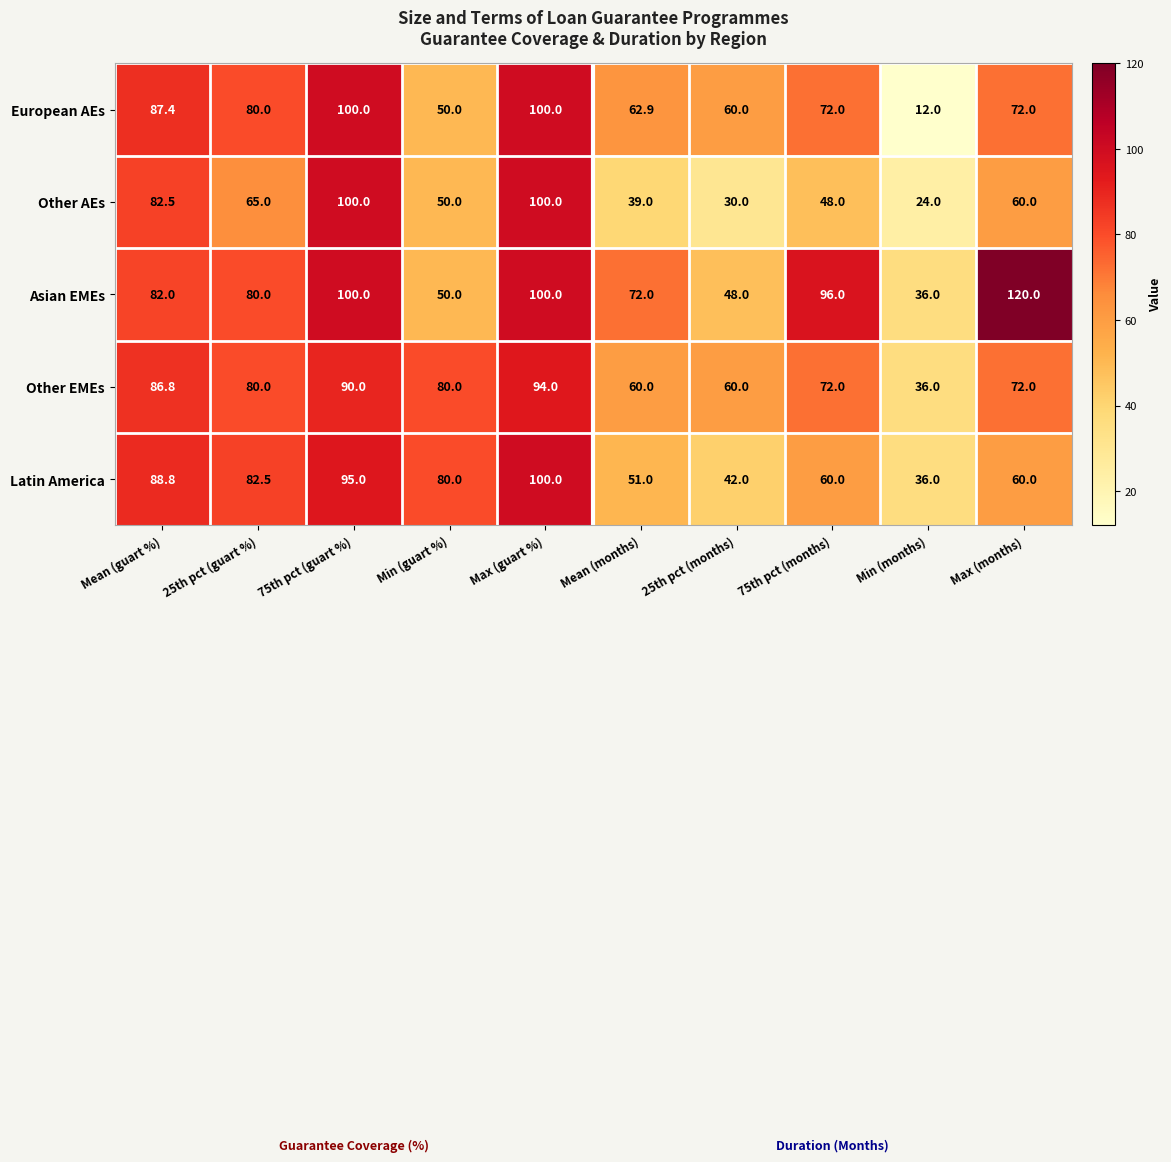

Which series has the largest range (max minus min)?

European AEs